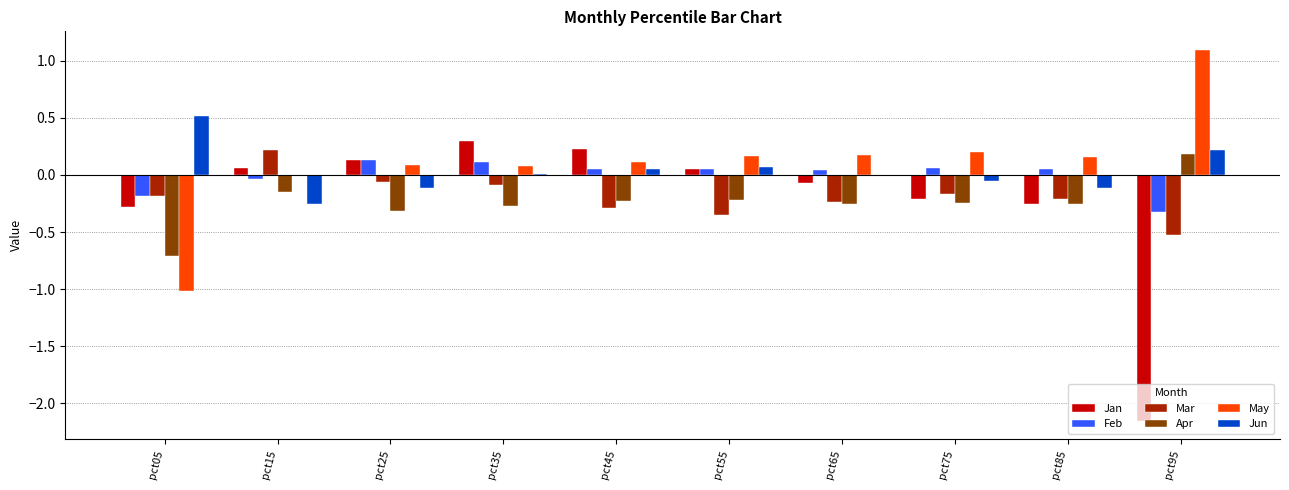

What is the sum of all May values?

1.0